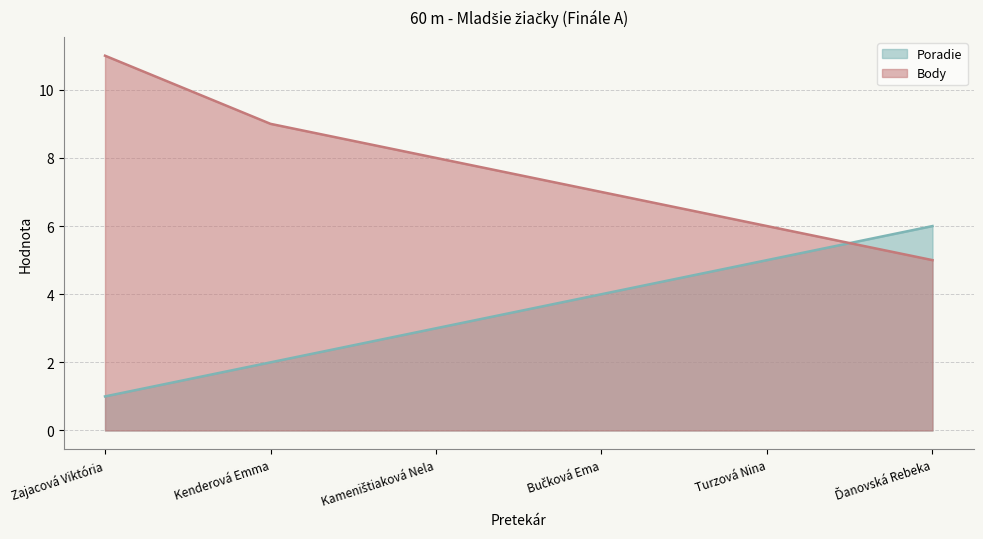

What is the sum of all Body values?

46